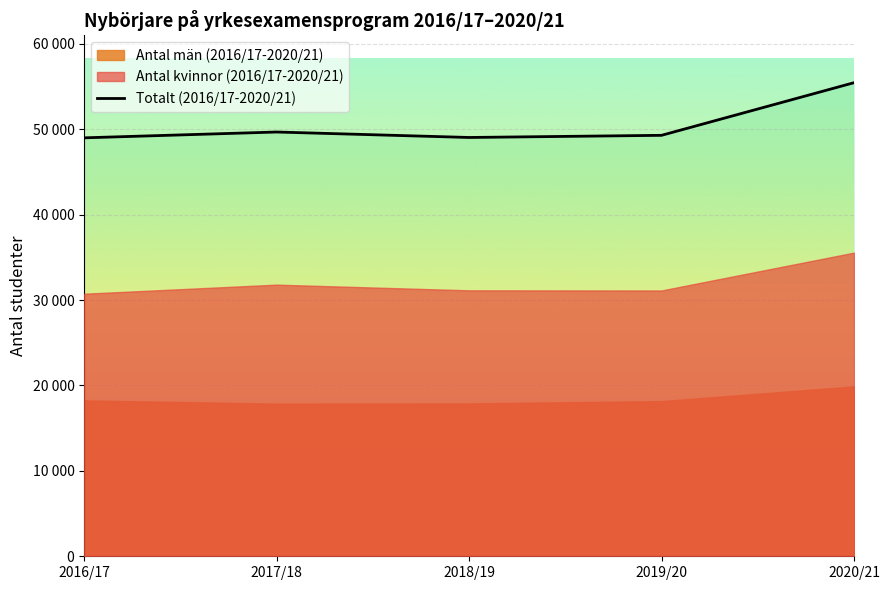

What is the maximum value shown in the chart?

55449